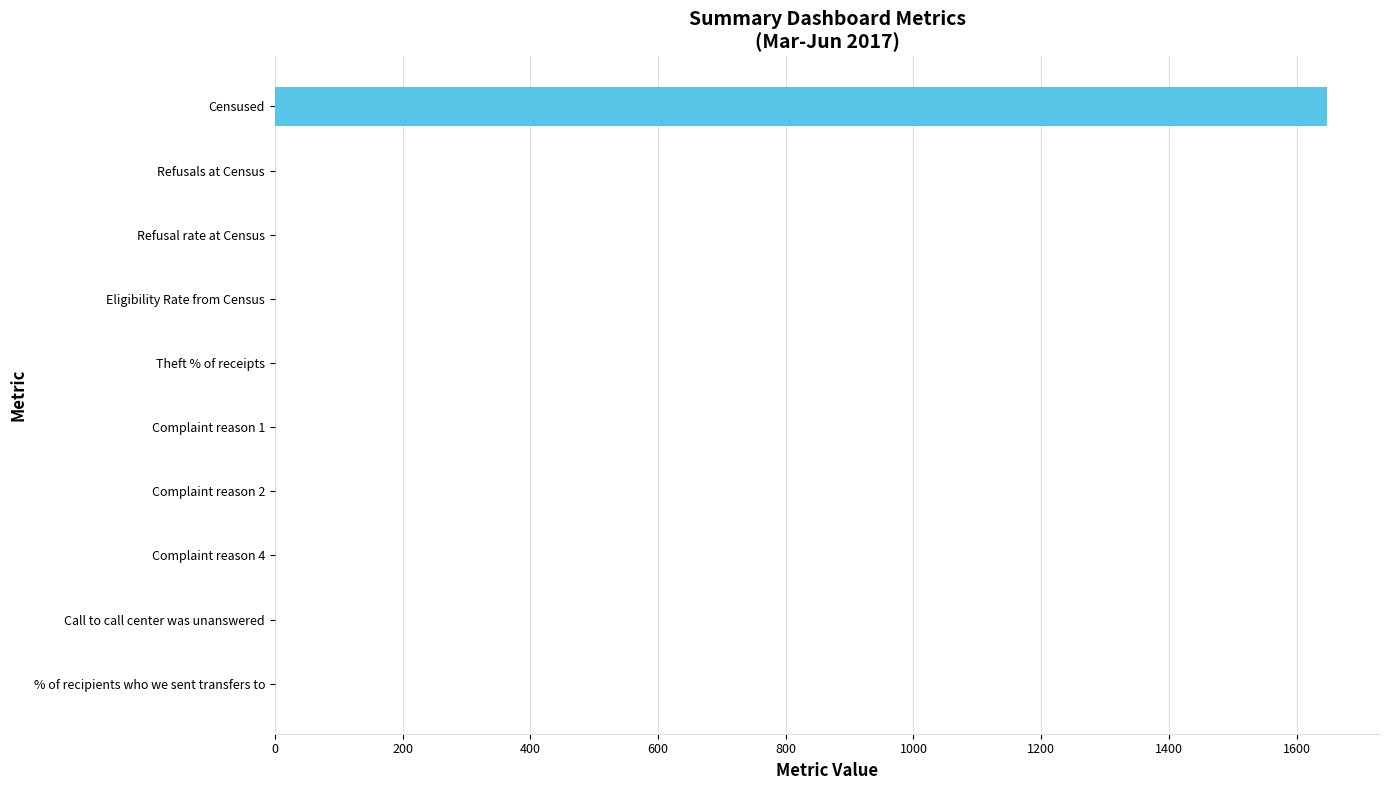

What is the sum of all values?

1651.5